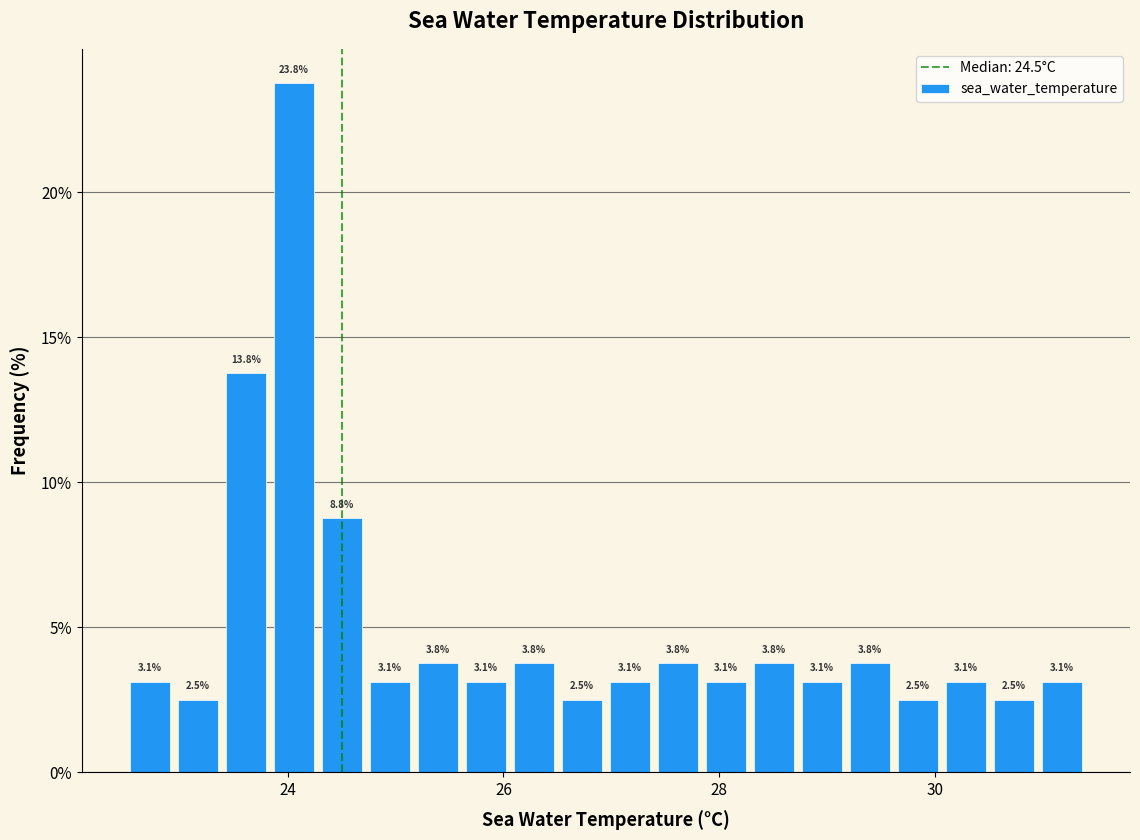

Around what value on the x-axis is the tallest bar? Give the approximate position of its centre, as read against the axis.

24.0